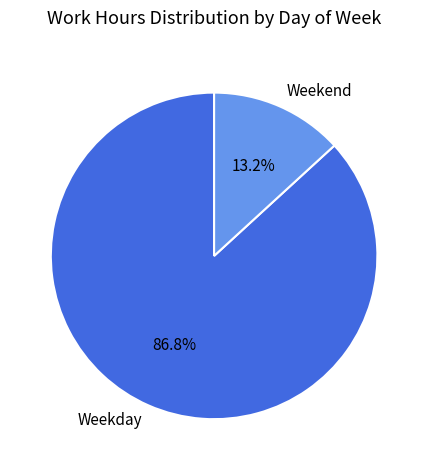

Is there a majority slice in this chart?

Yes